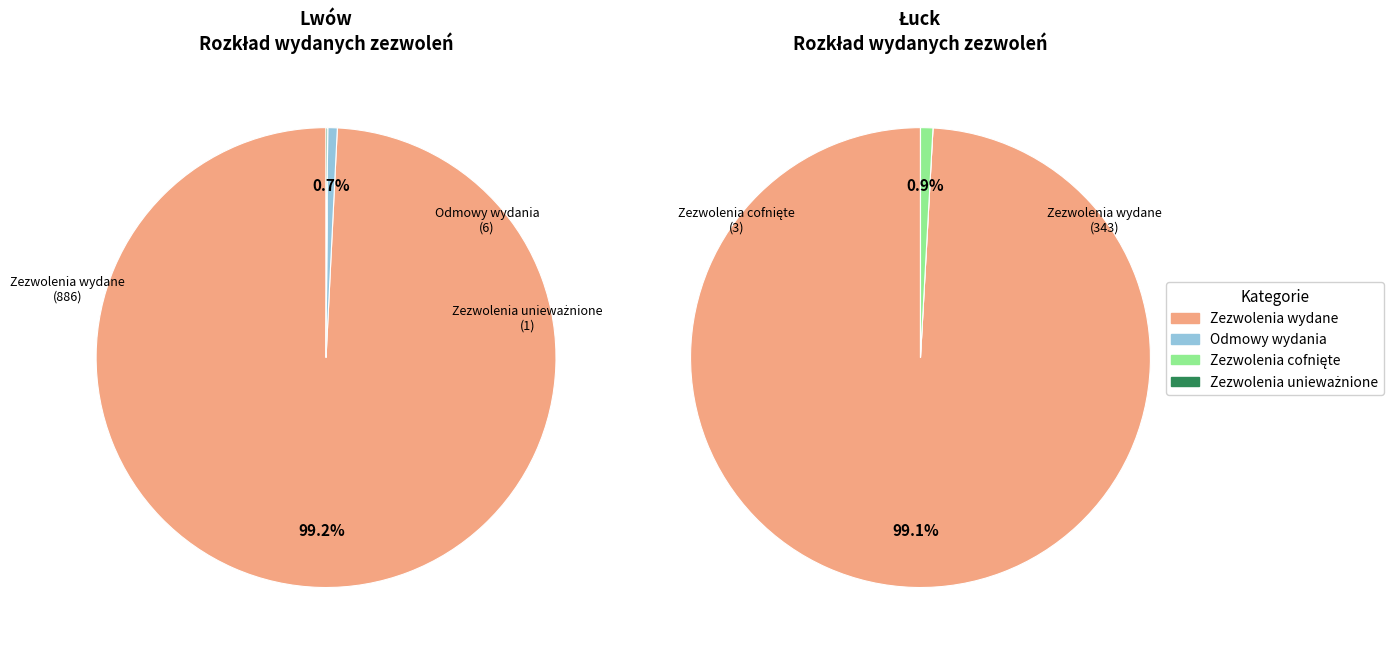

What percentage is NOT represented by Łuck?

72.1%